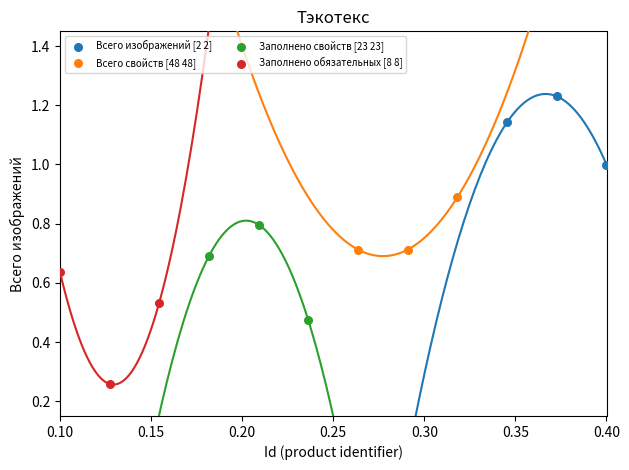

Which series reaches the maximum Y coordinate?

Всего изображений [2 2]